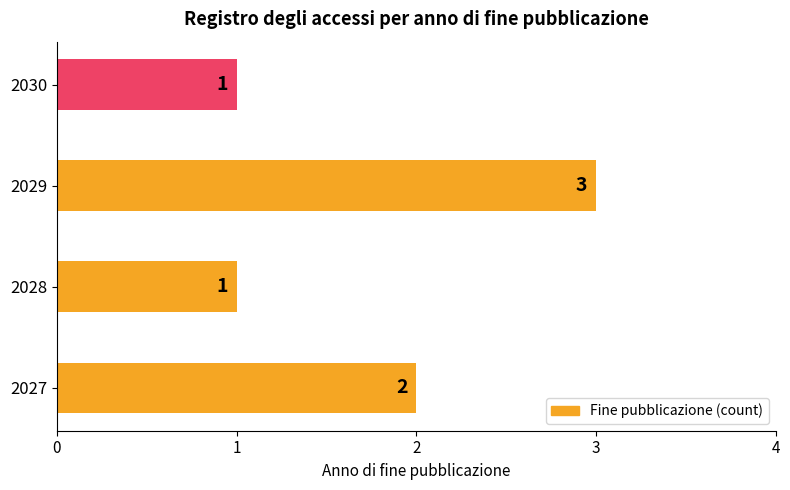

Does the chart contain any negative values?

No